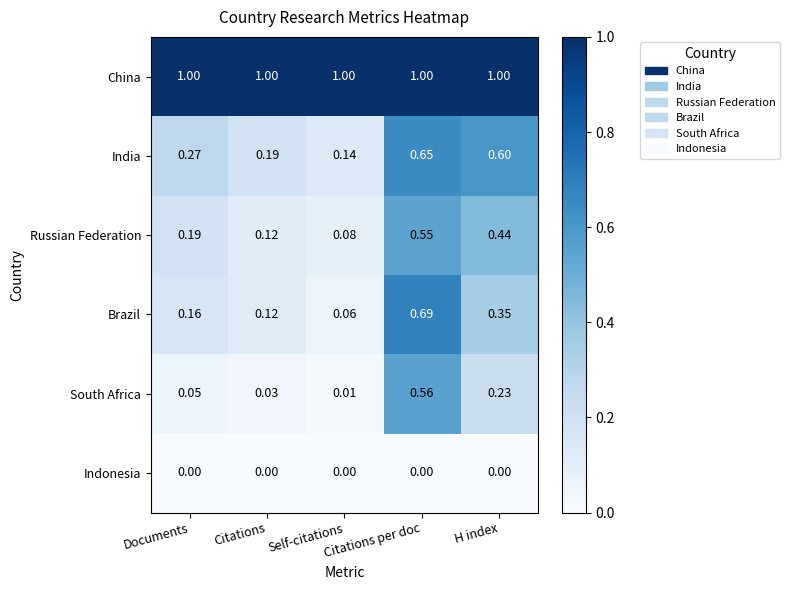

What is the total value across all series at Documents?

1.7